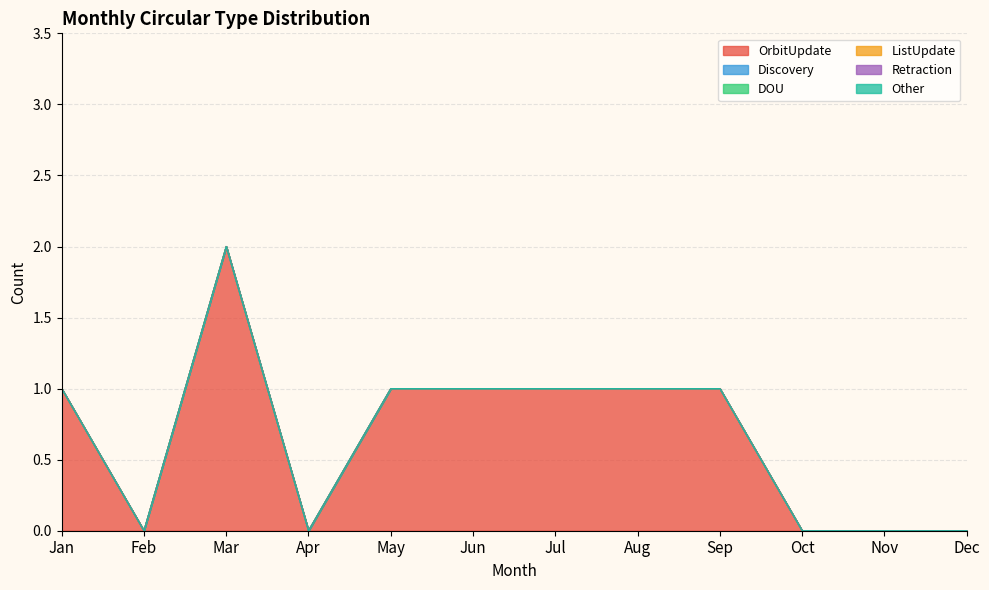

At which category is the sum across all series the highest?

Mar